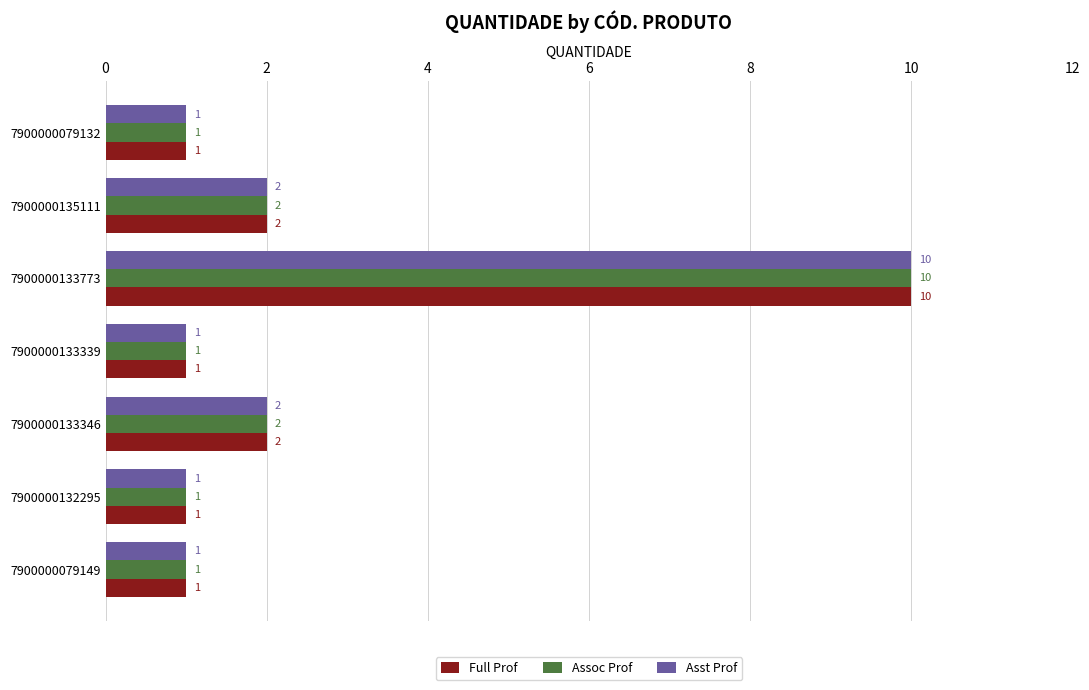

What is the minimum value for Full Prof?

1